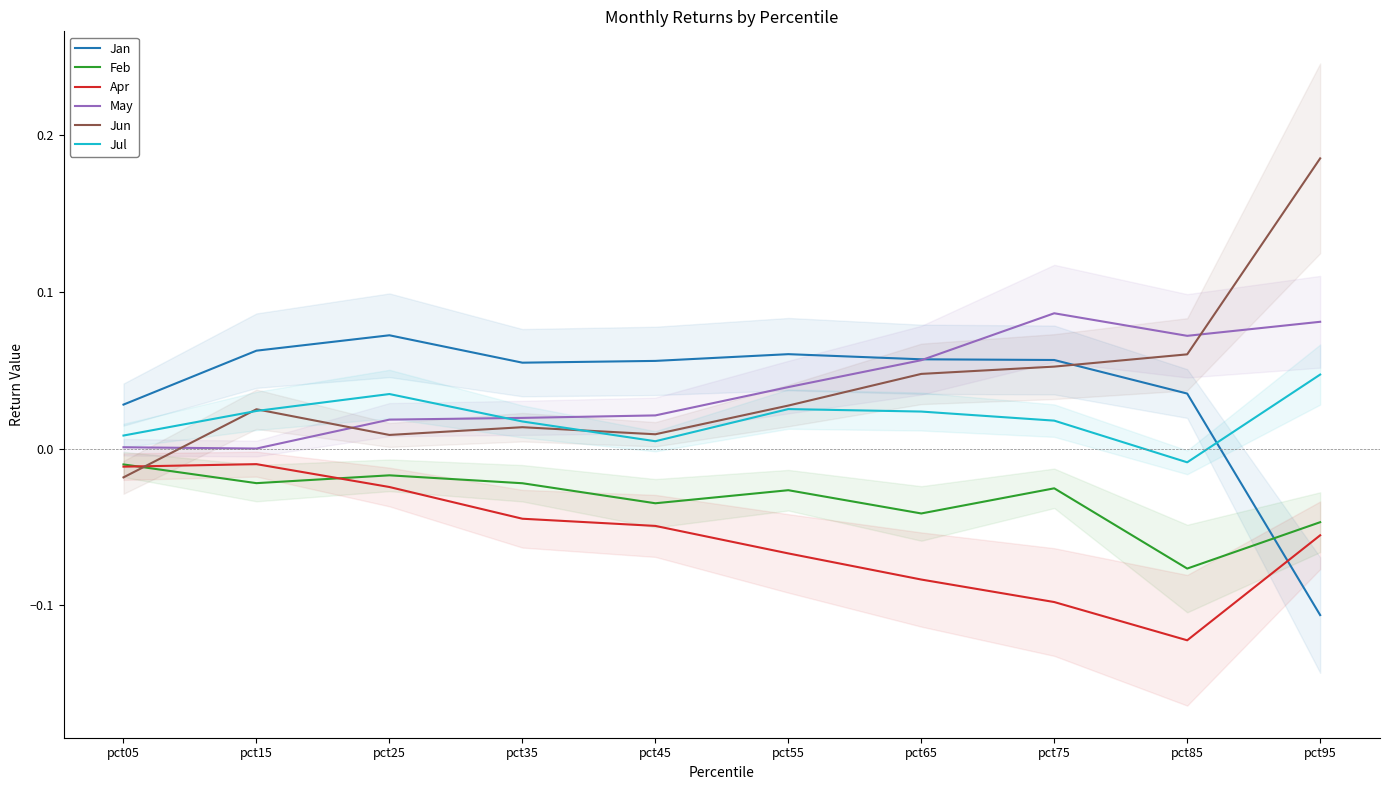

In Jun, how many points are lower than both neighbors (excluding endpoints)?

2